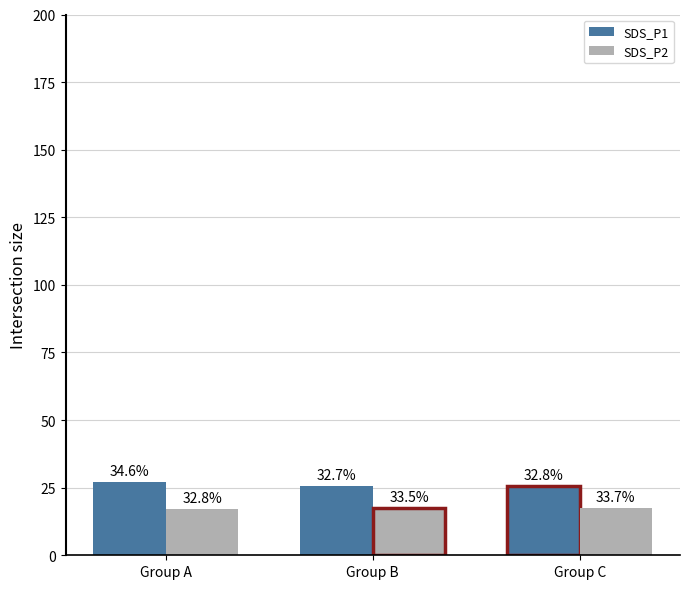

Reading left to right, extract all data points from this chart.

SDS_P1: Group A=27.0	Group B=25.5	Group C=25.6
SDS_P2: Group A=17.1	Group B=17.5	Group C=17.6